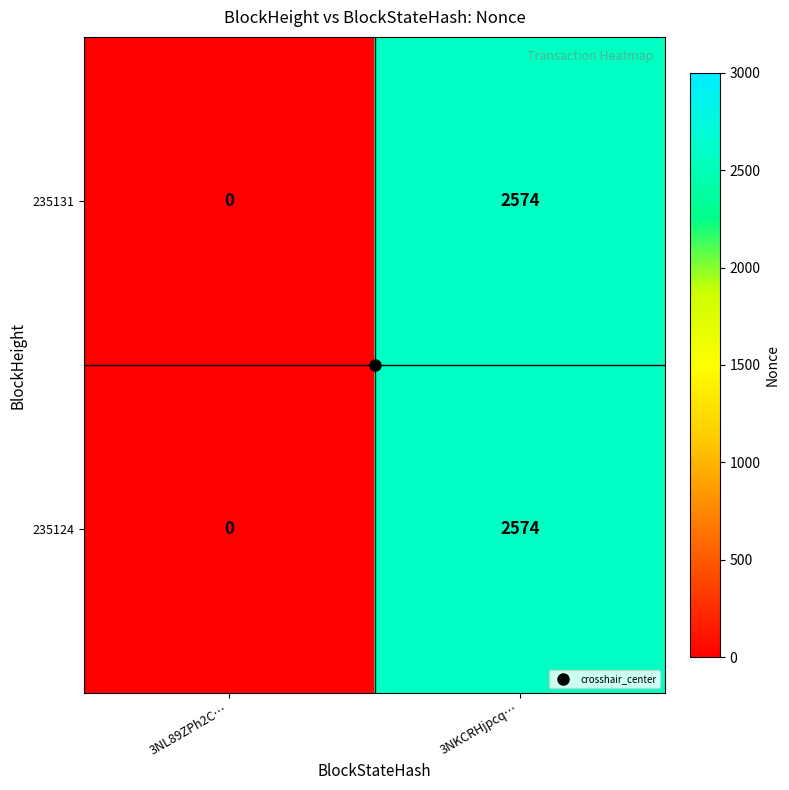

At which category does the chart reach its peak across all series?

3NKCRHjpcq…